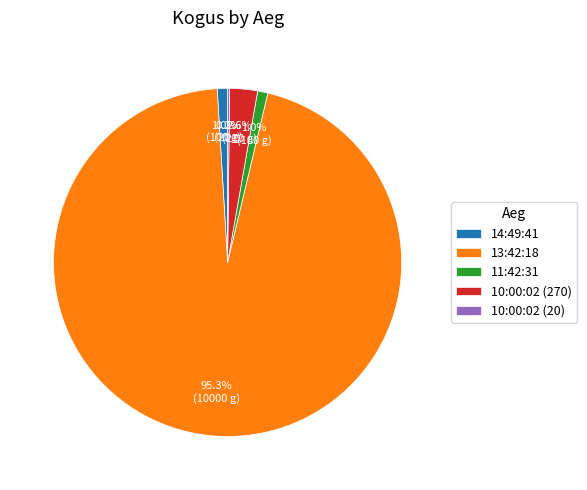

Which slice is the largest?

13:42:18